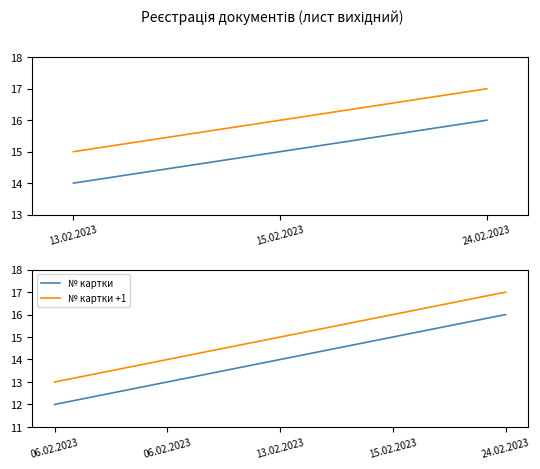

At how many categories does at least one series exceed 16?

1